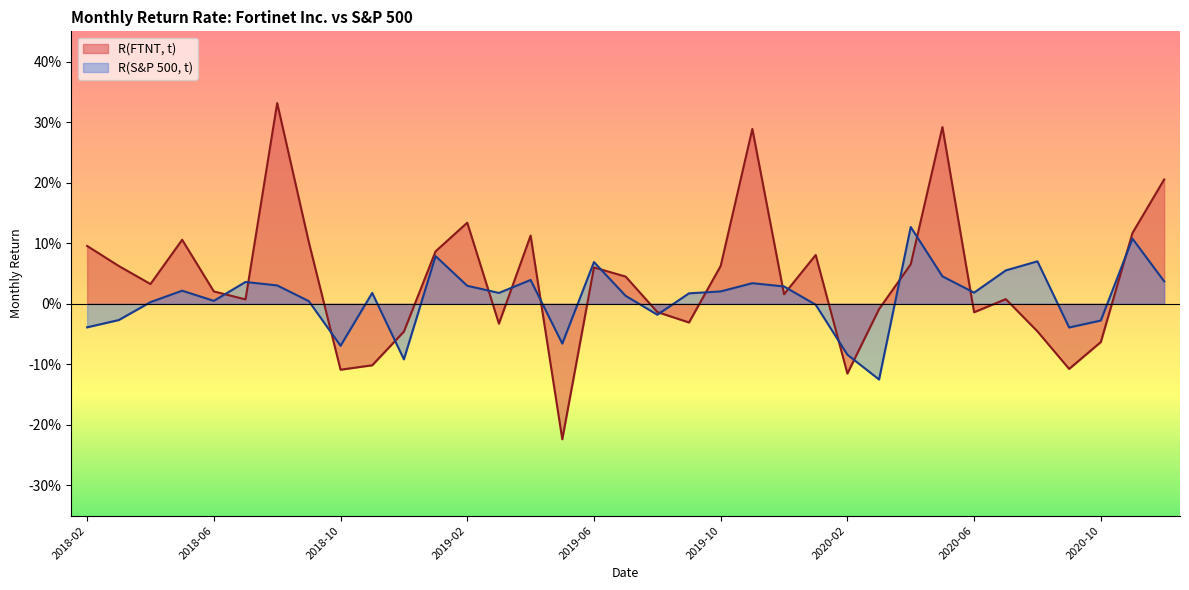

The R(S&P 500, t) series shows 0.0 at 2020-08. True or false?

False